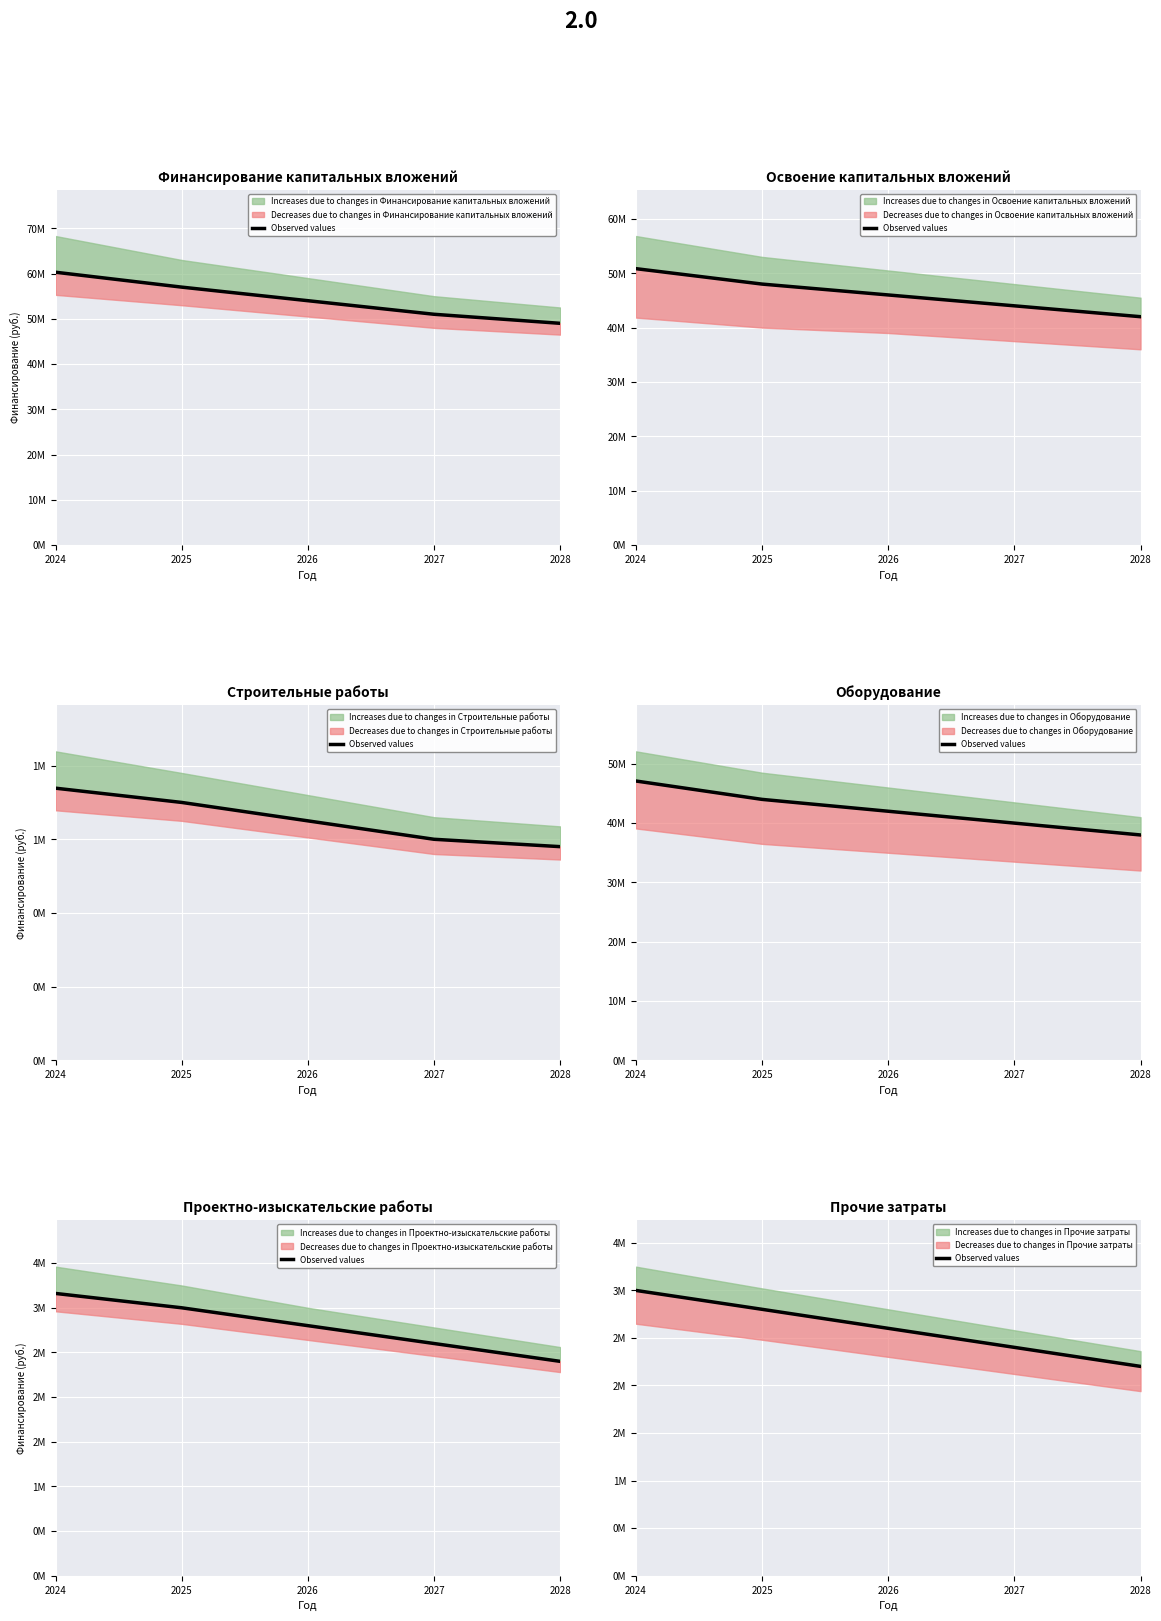

What is the sum of all values?

12998490